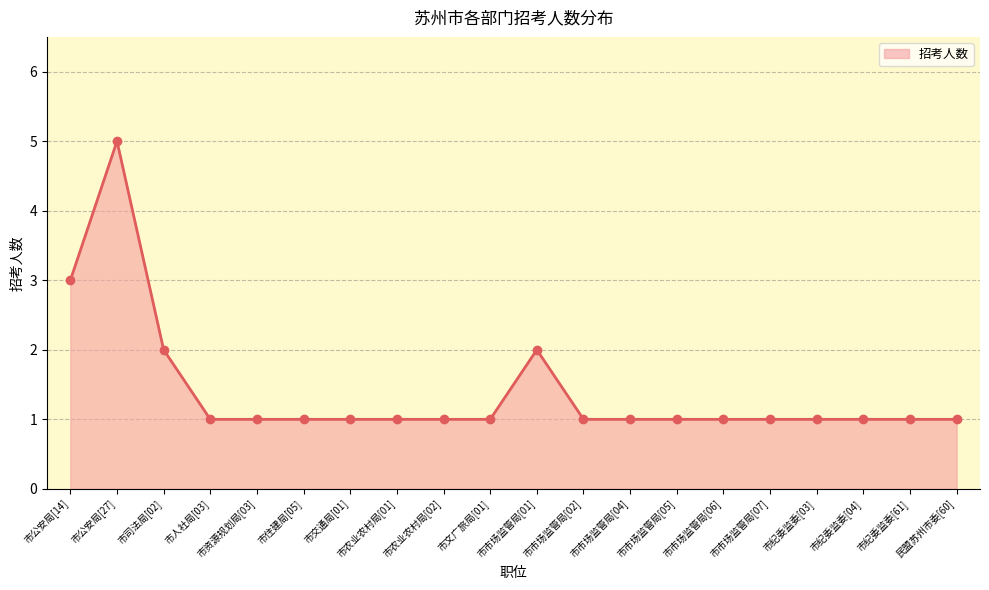

Count the number of categories in the chart.

20